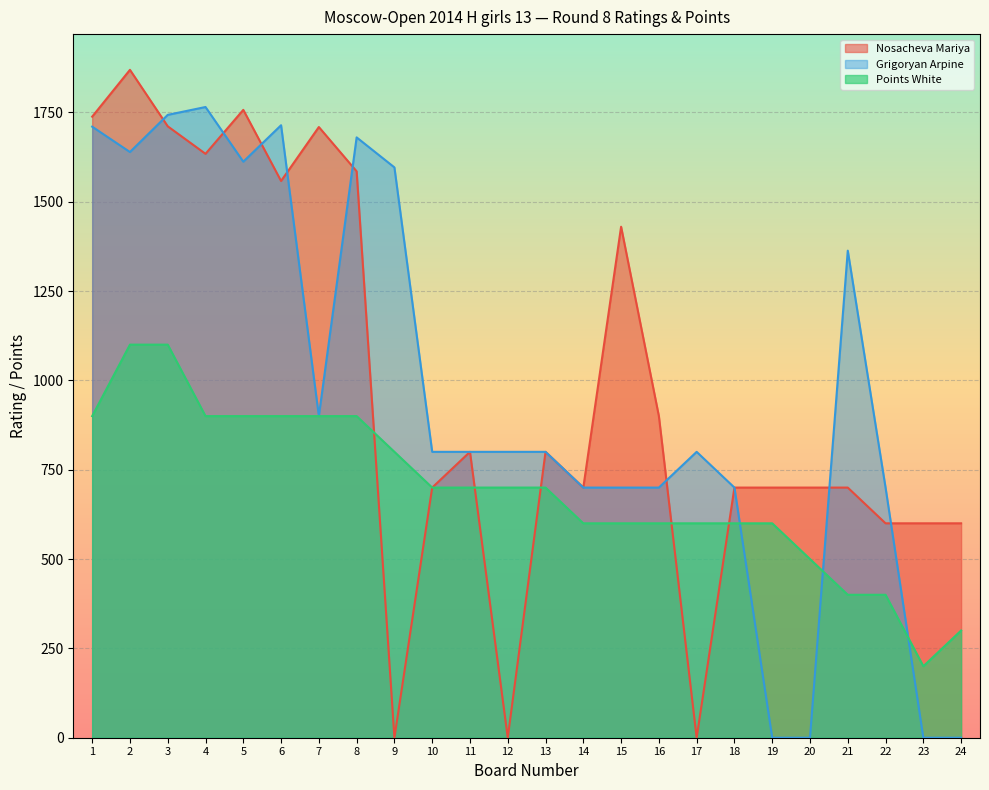

Is the value of Points White at 24 greater than the value of Nosacheva Mariya at 13?

No